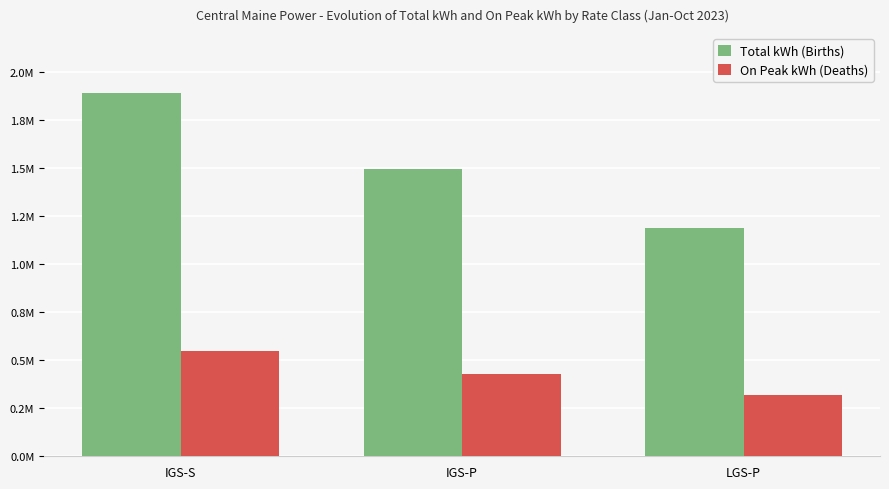

Does the chart contain any negative values?

No